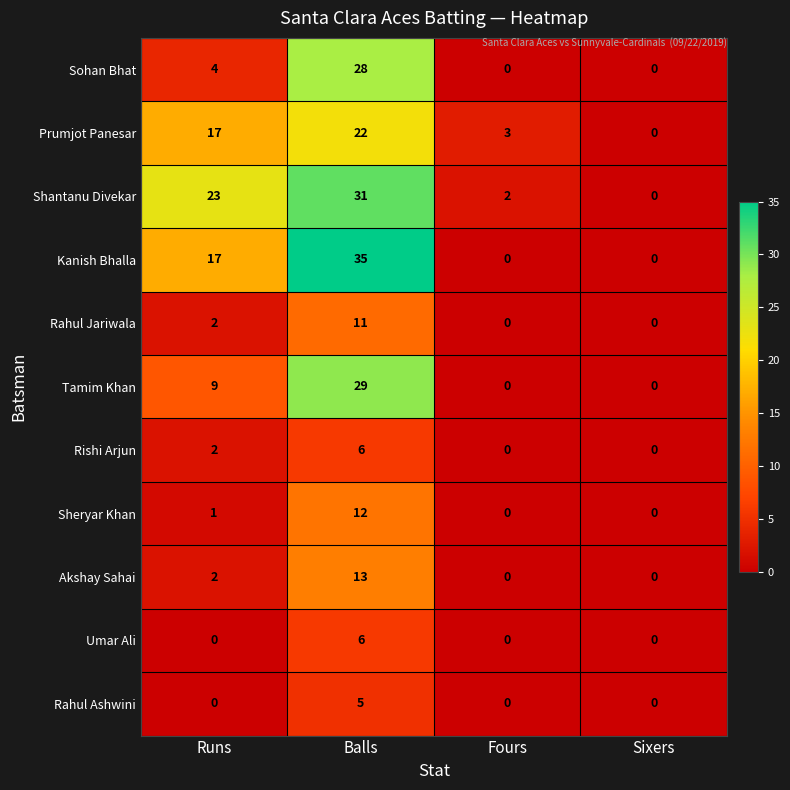

Which series has the largest total across all categories?

Shantanu Divekar